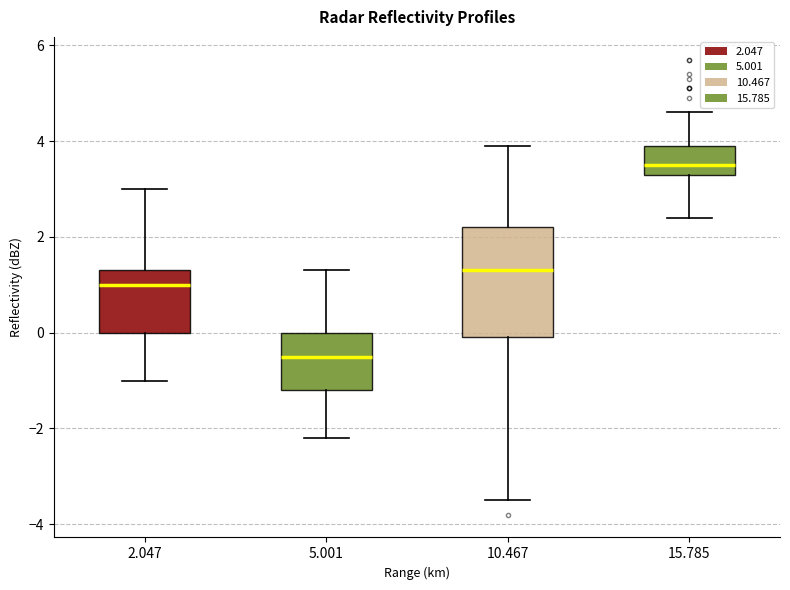

Comparing the boxes themselves (not the whiskers), which one is the tallest?

10.467